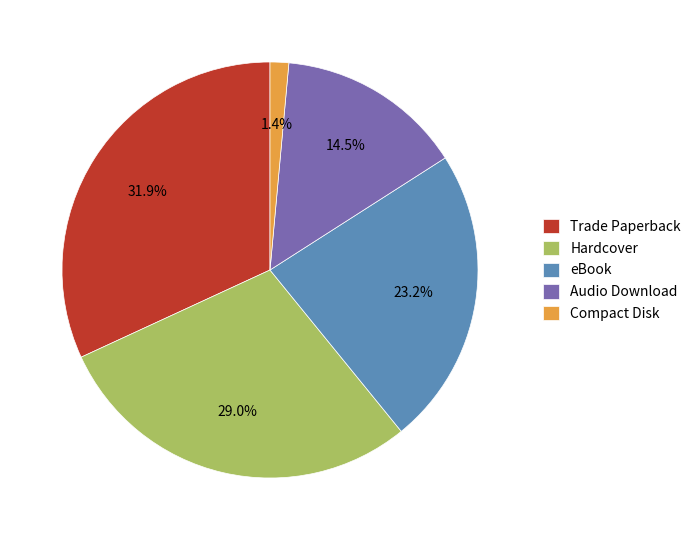

Does eBook represent more than half of the total?

No